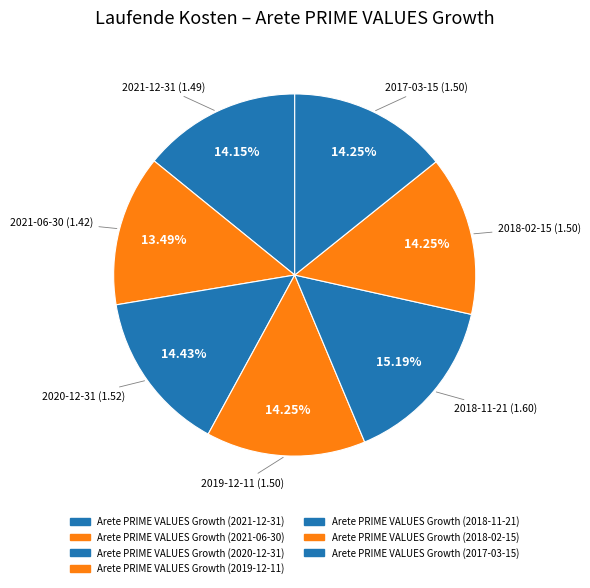

Count the number of slices in the pie.

7